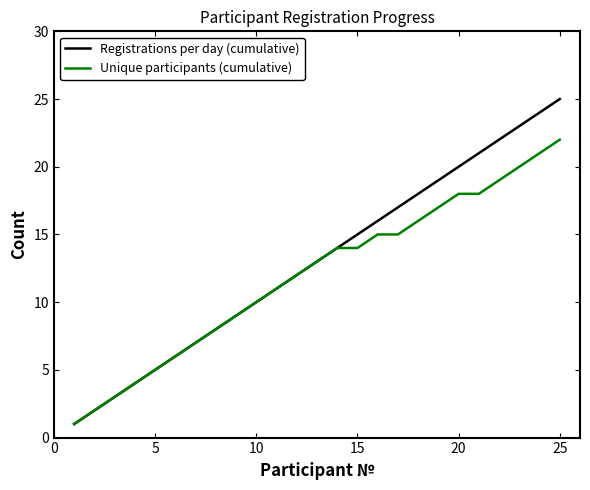

Rank the series by their maximum value, from lowest to highest.

Unique participants (cumulative), Registrations per day (cumulative)